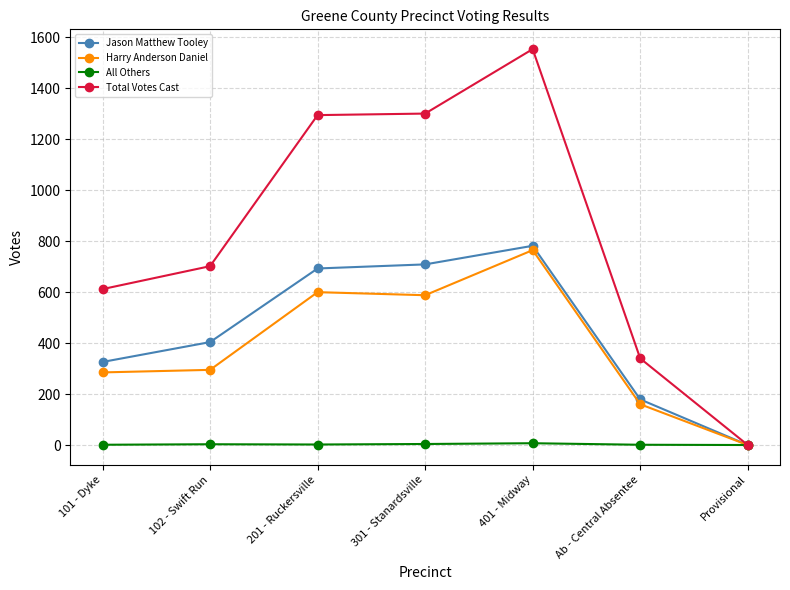

The Harry Anderson Daniel series shows 1021 at 201 - Ruckersville. True or false?

False